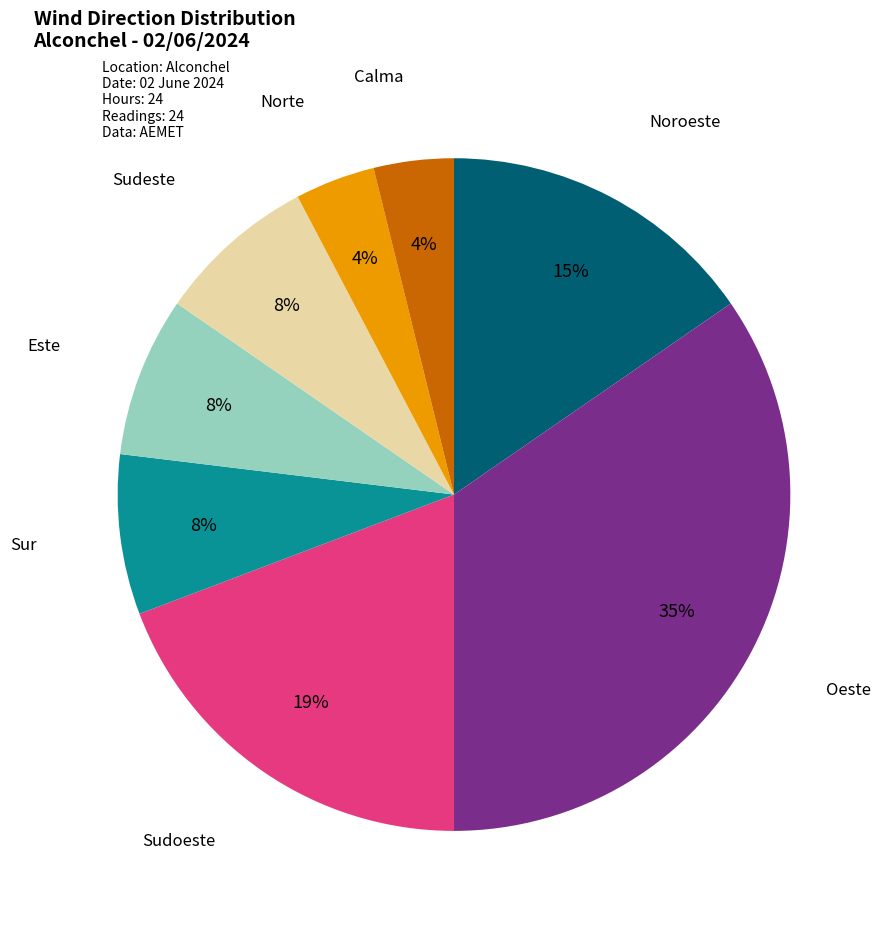

What is the largest slice in the pie chart?

Oeste